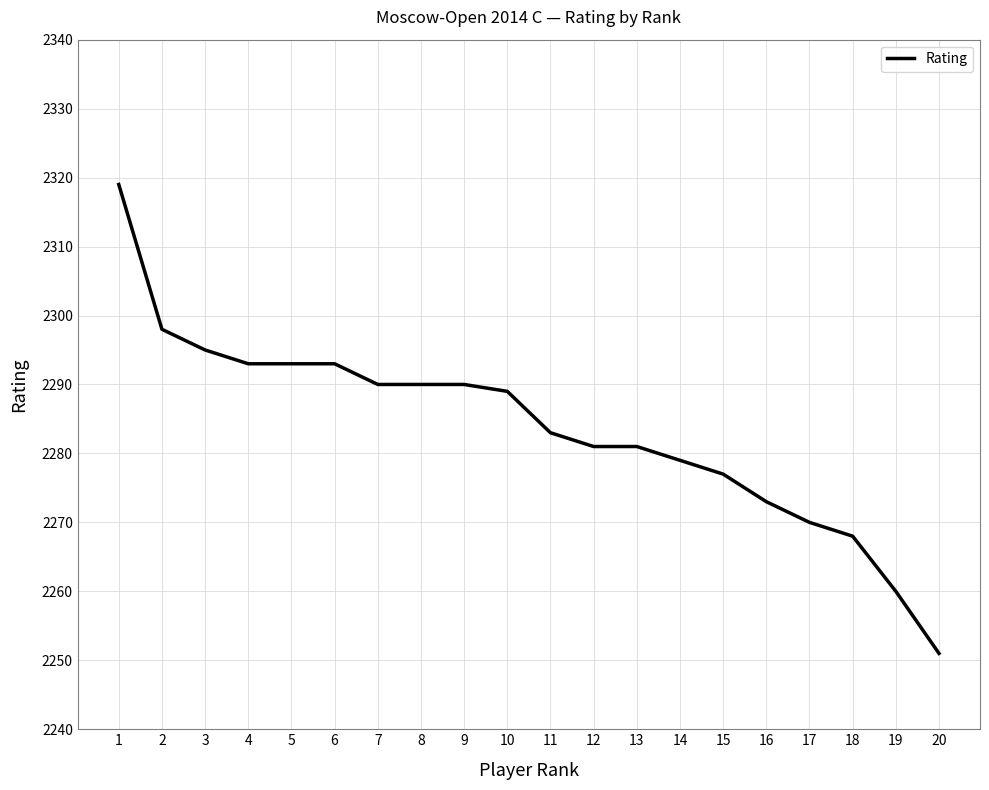

What is the maximum value shown in the chart?

2319